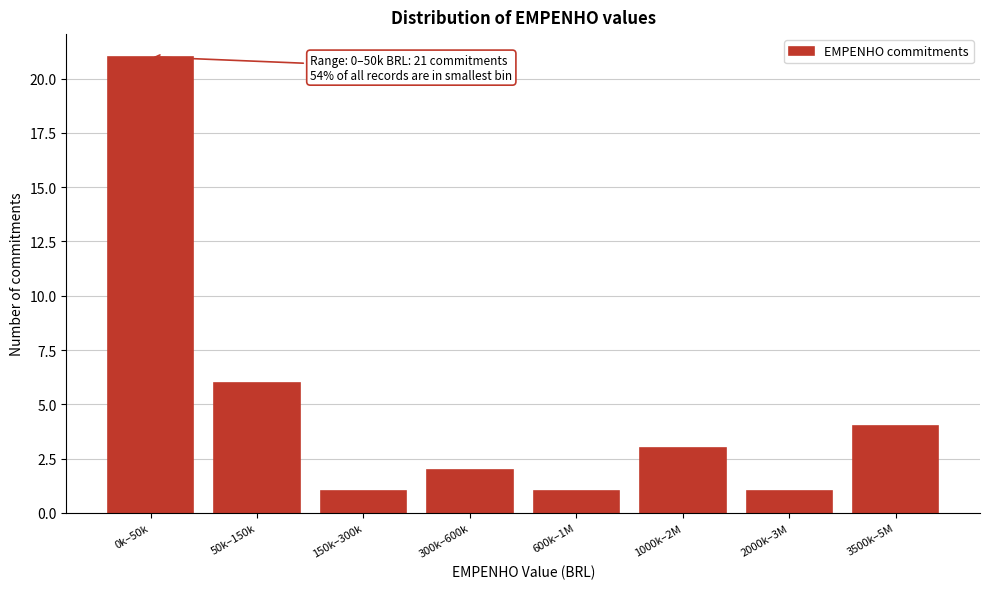

Reading left to right, transcribe all the data shown in this chart.

0k–50k=21	50k–150k=6	150k–300k=1	300k–600k=2	600k–1M=1	1000k–2M=3	2000k–3M=1	3500k–5M=4